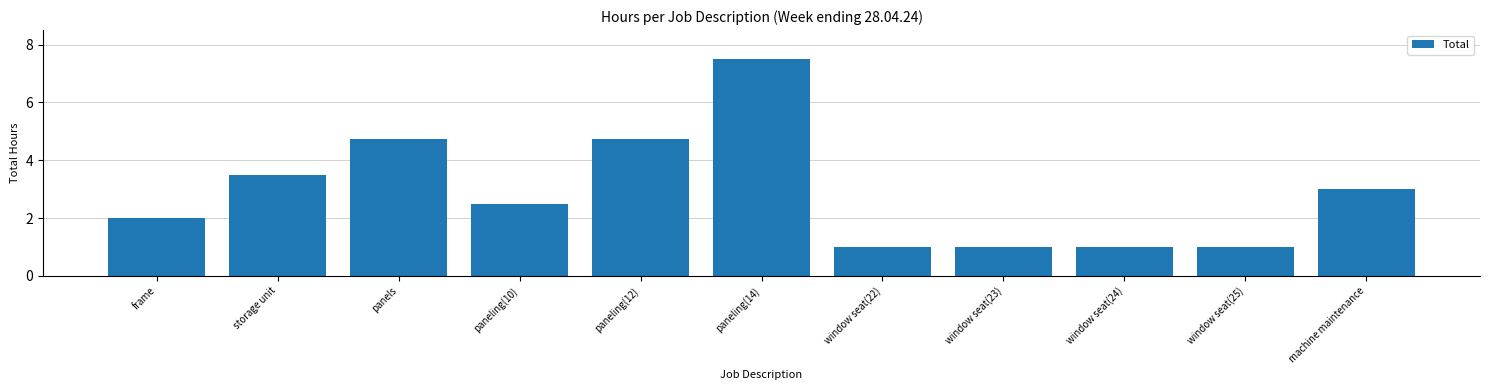

What is the sum of the values at window seat(24) and window seat(25)?

2.0